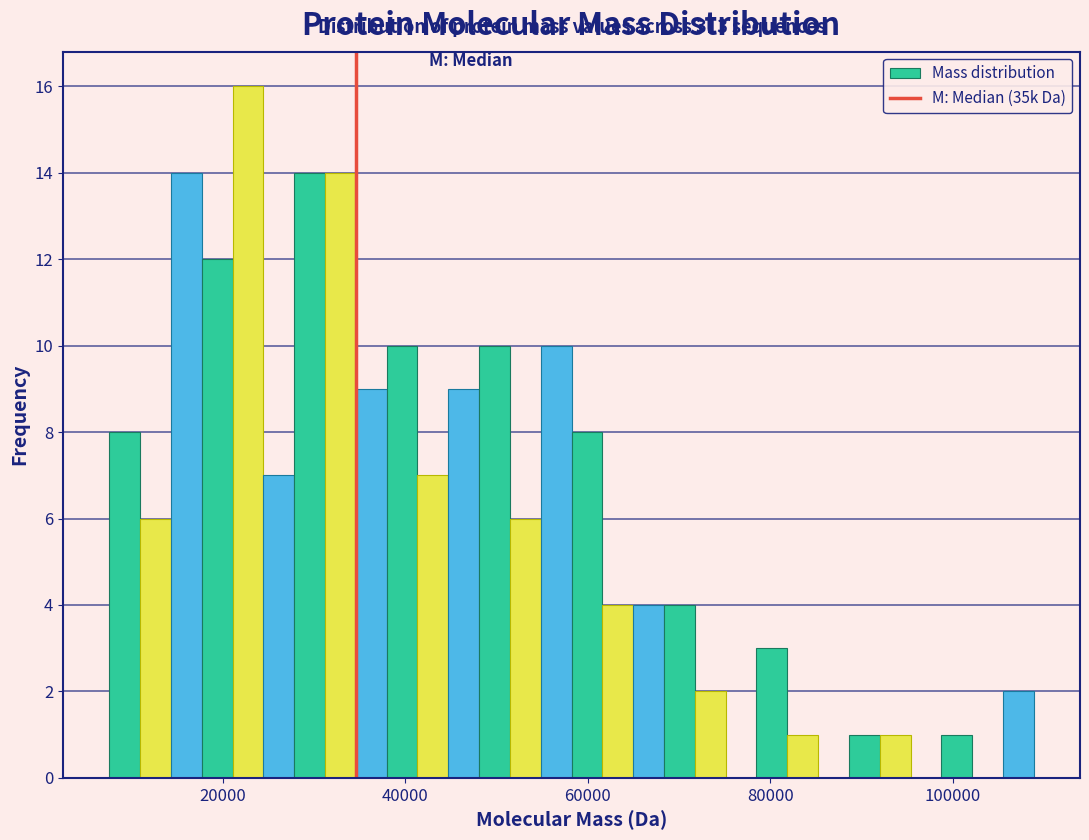

Around what value on the x-axis is the tallest bar? Give the approximate position of its centre, as read against the axis.

22000